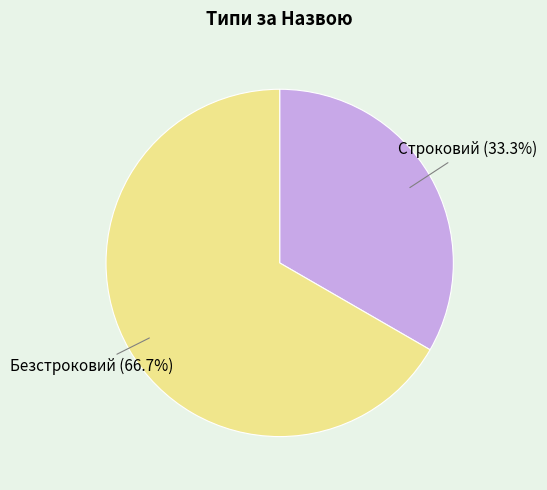

Approximately how many times larger is the value at Строковий compared to Безстроковий?

0.5